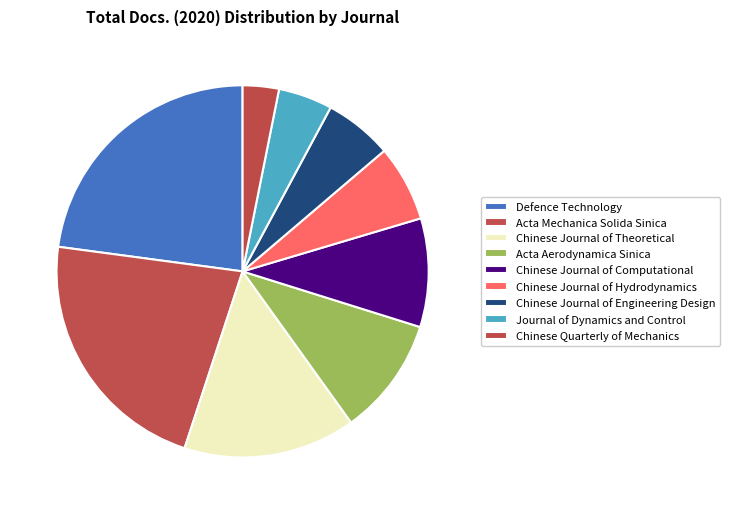

Does Chinese Journal of Engineering Design account for over 50% of the chart?

No